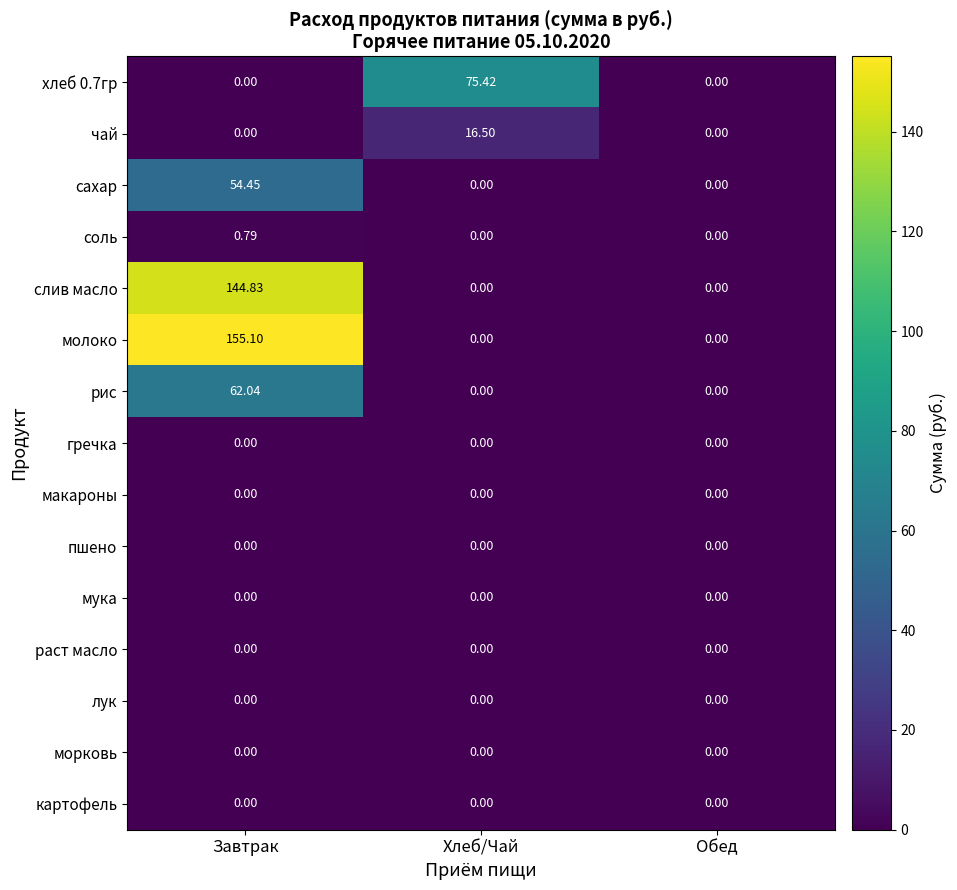

Which series changed the most between Завтрак and Хлеб/Чай?

молоко